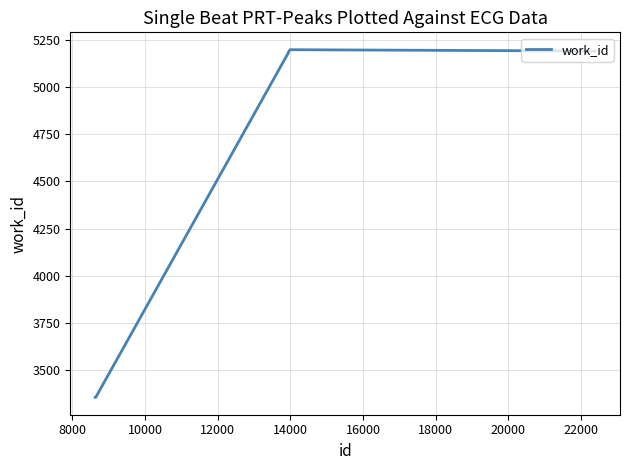

What is the difference between the second highest and minimum values?

1837